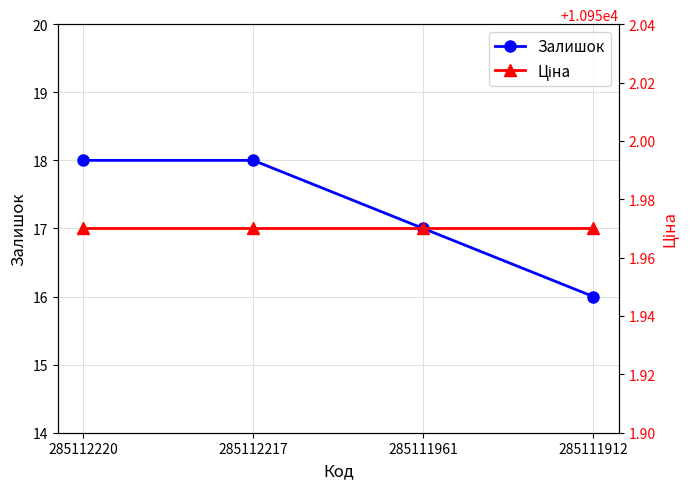

True or false: Ціна and Залишок cross at least once.

False